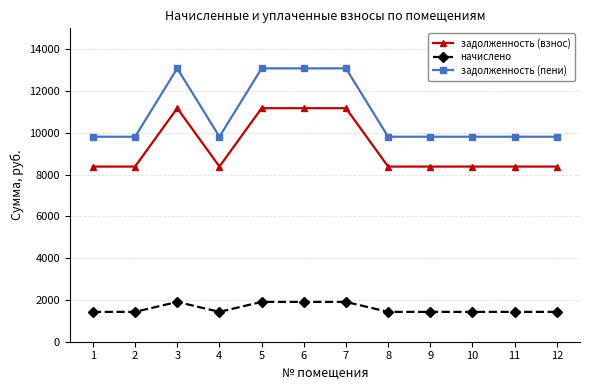

What is the approximate value of задолженность (пени) at 11?

9812.0